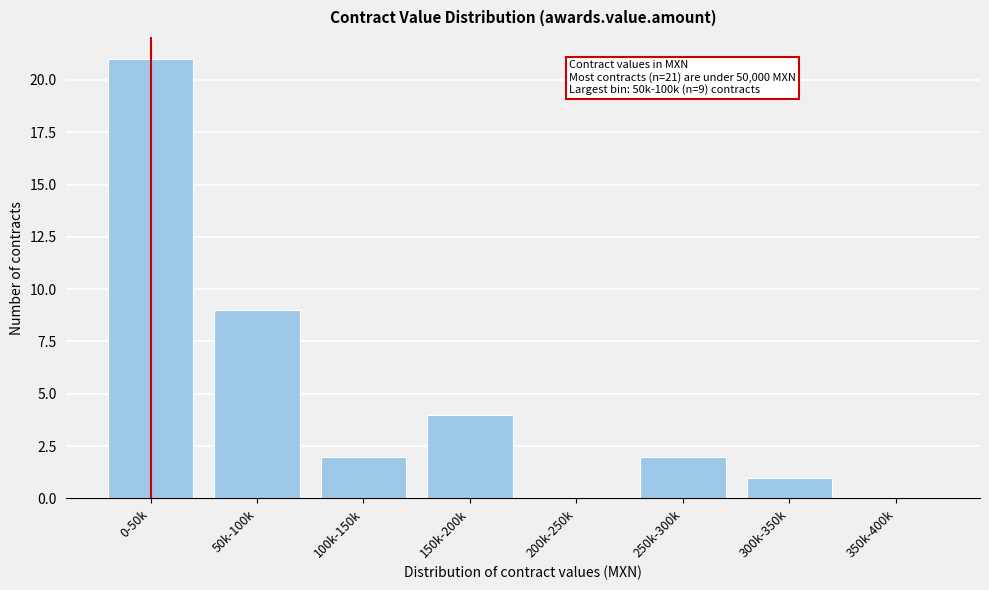

Reading right to left, what are all the values shown in this chart?

350k-400k=0	300k-350k=1	250k-300k=2	200k-250k=0	150k-200k=4	100k-150k=2	50k-100k=9	0-50k=21